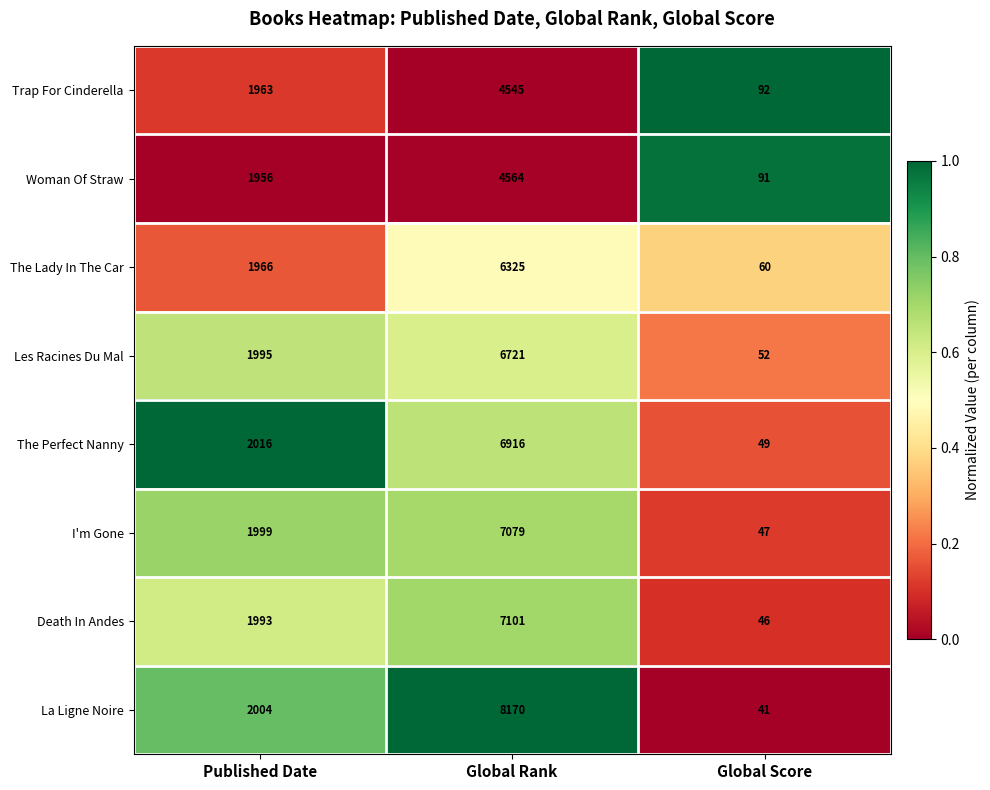

Count the number of data series in this chart.

8